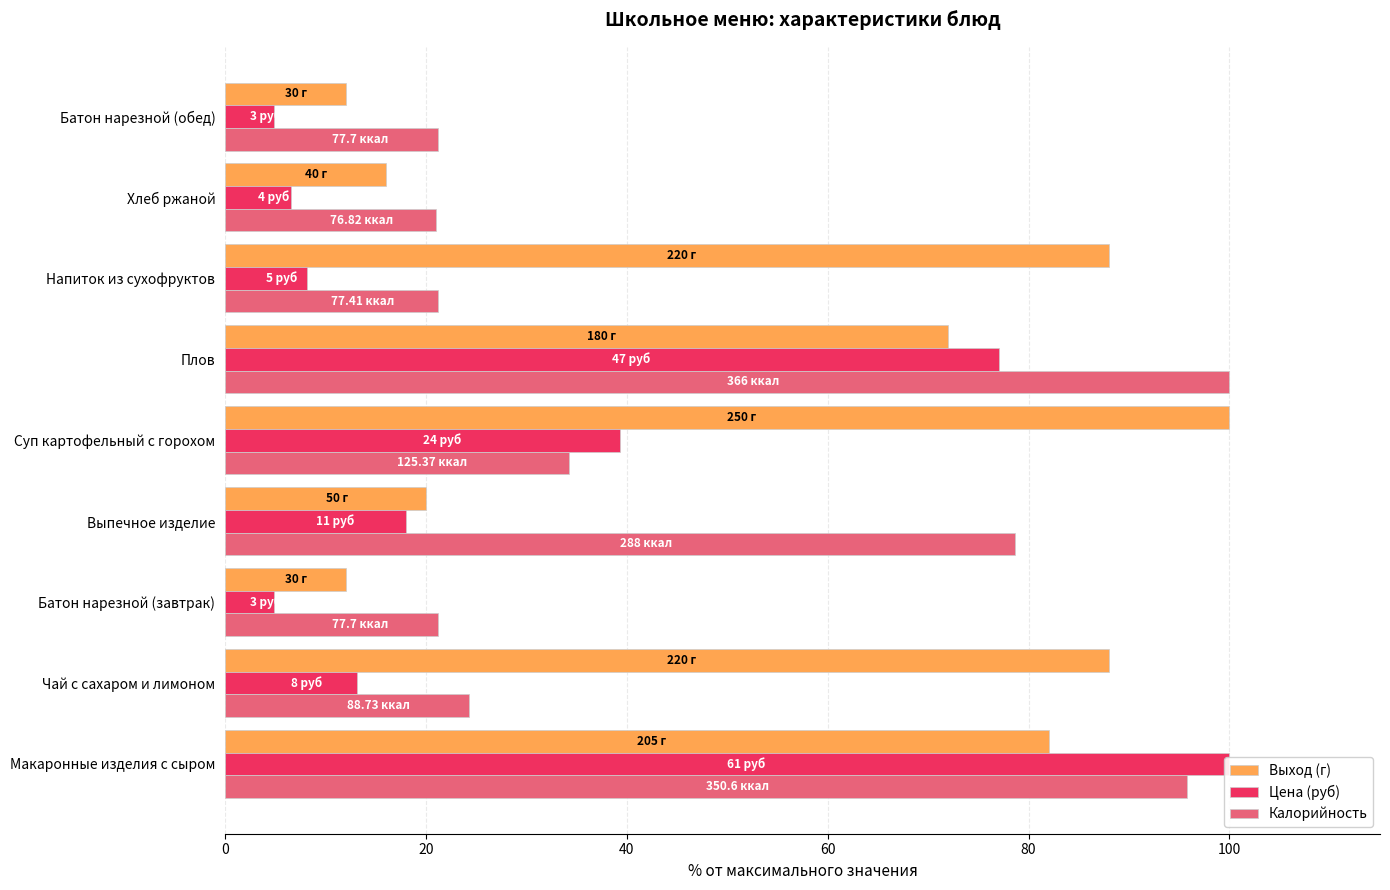

Are the bars grouped side by side (vs. stacked)?

Yes